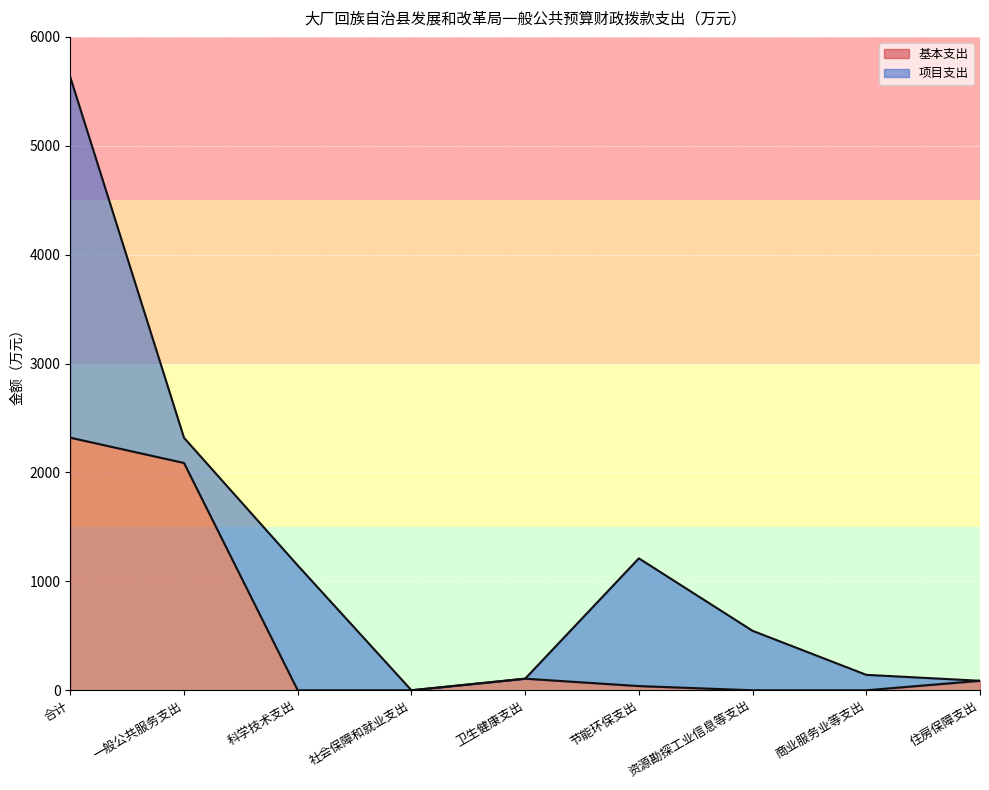

Reading left to right, what are all the values shown in this chart?

合计=2319.6	一般公共服务支出=2087.5	科学技术支出=0.0	社会保障和就业支出=0.0	卫生健康支出=106.3	节能环保支出=38.7	资源勘探工业信息等支出=0.0	商业服务业等支出=0.0	住房保障支出=87.2